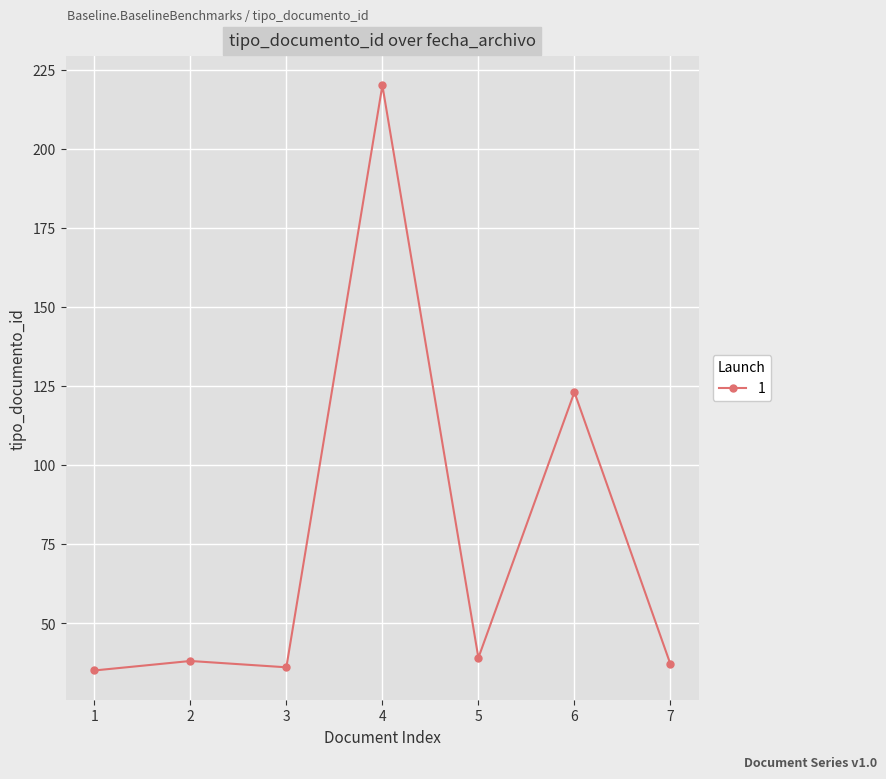

Reading left to right, transcribe all the data shown in this chart.

1=35	2=38	3=36	4=220	5=39	6=123	7=37